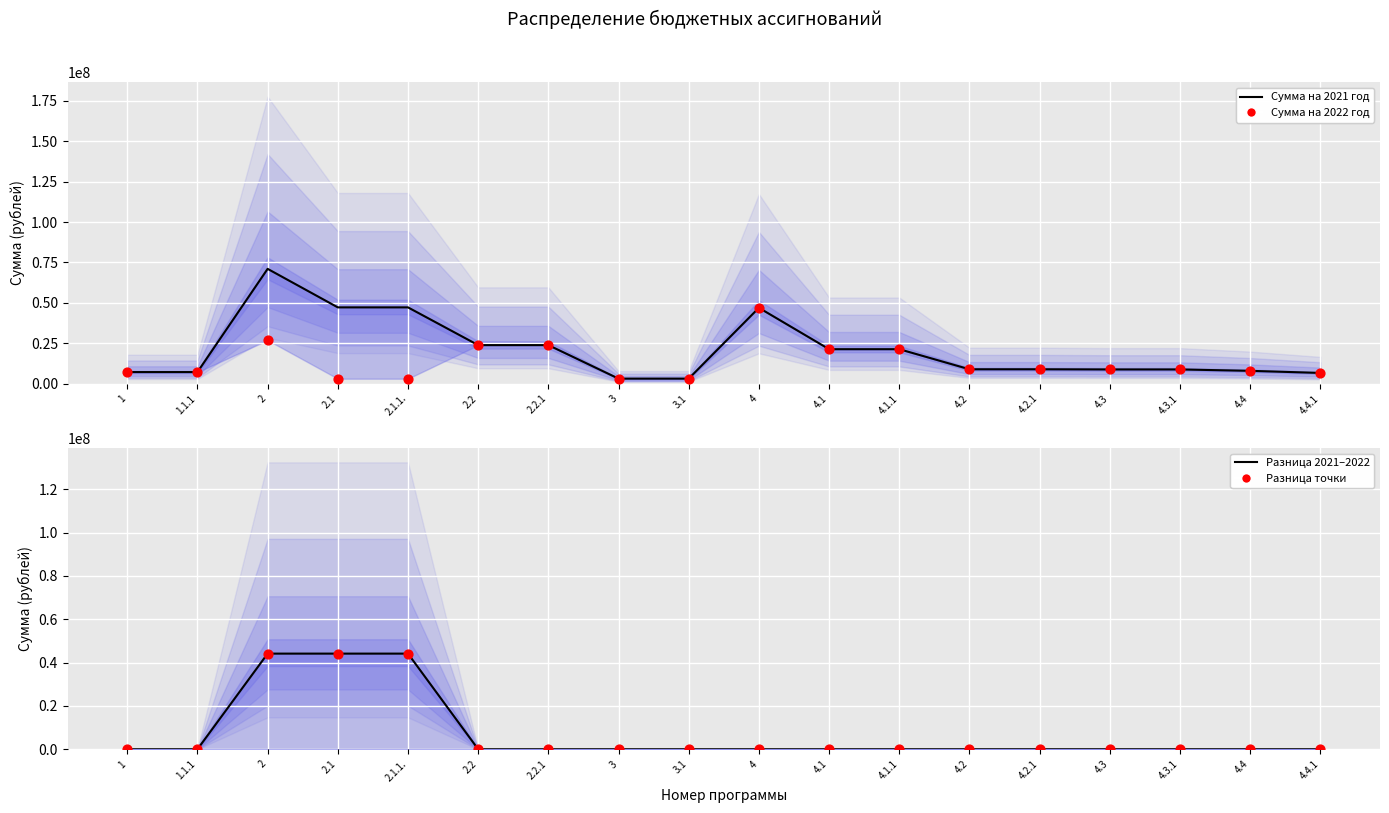

At how many categories does at least one series exceed 41941272?

4